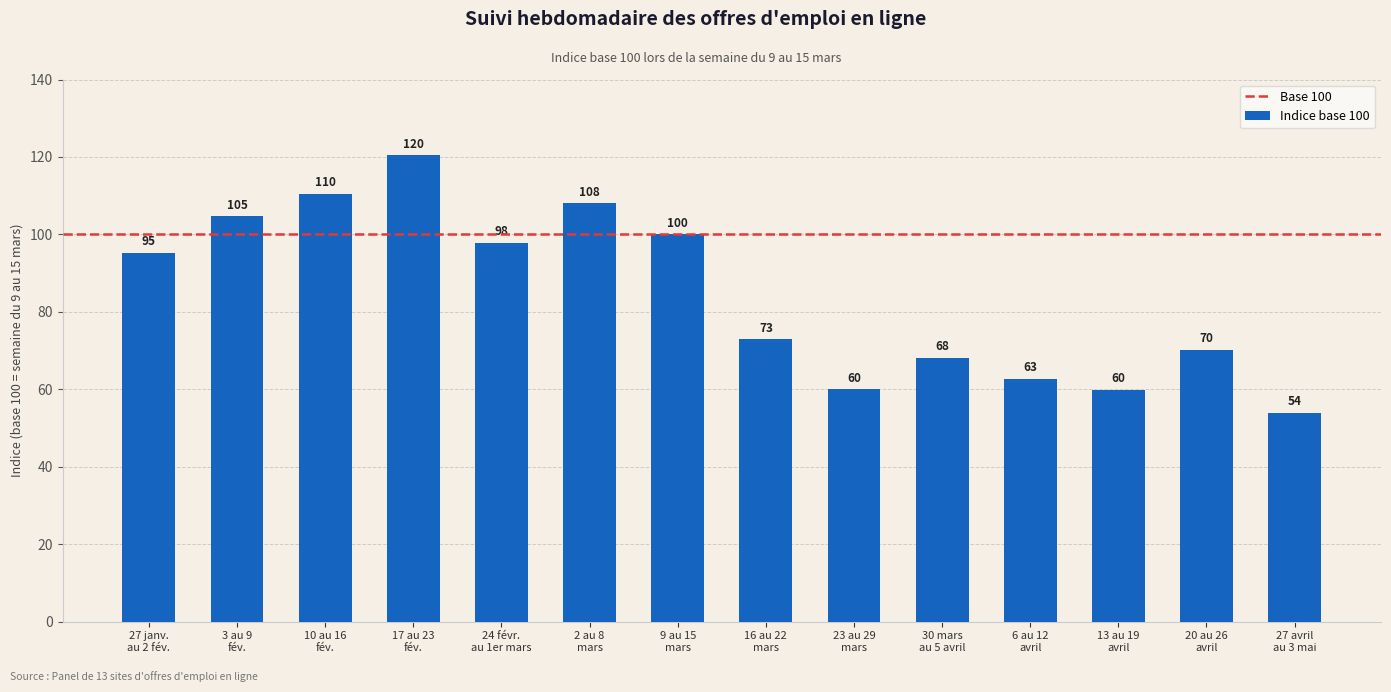

What is the ratio of the value at 24 févr.
au 1er mars to the value at 6 au 12
avril?

1.6